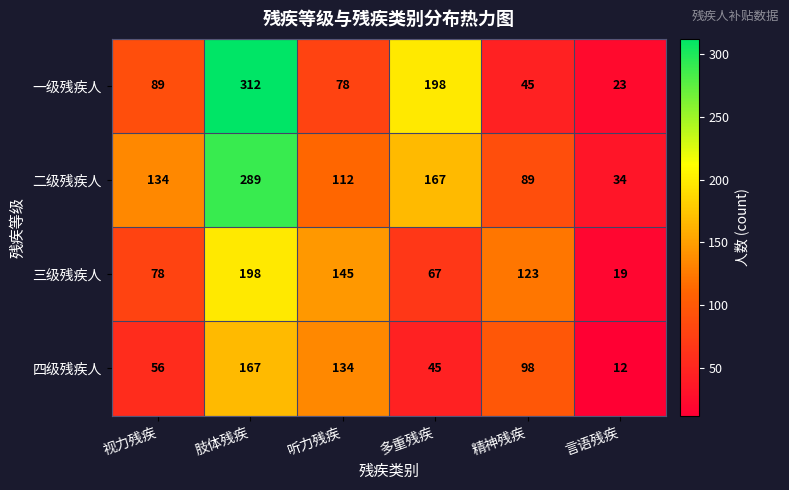

What value does the 四级残疾人 series have at 精神残疾?

98